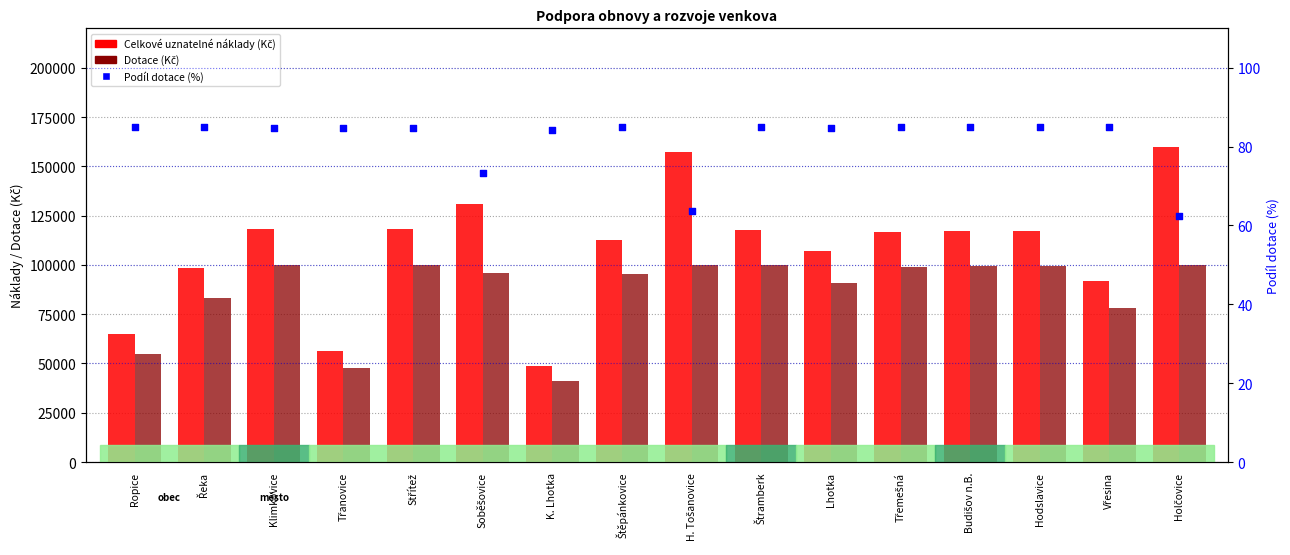

Which series reaches the maximum Y coordinate?

Celkové uznatelné náklady (Kč)